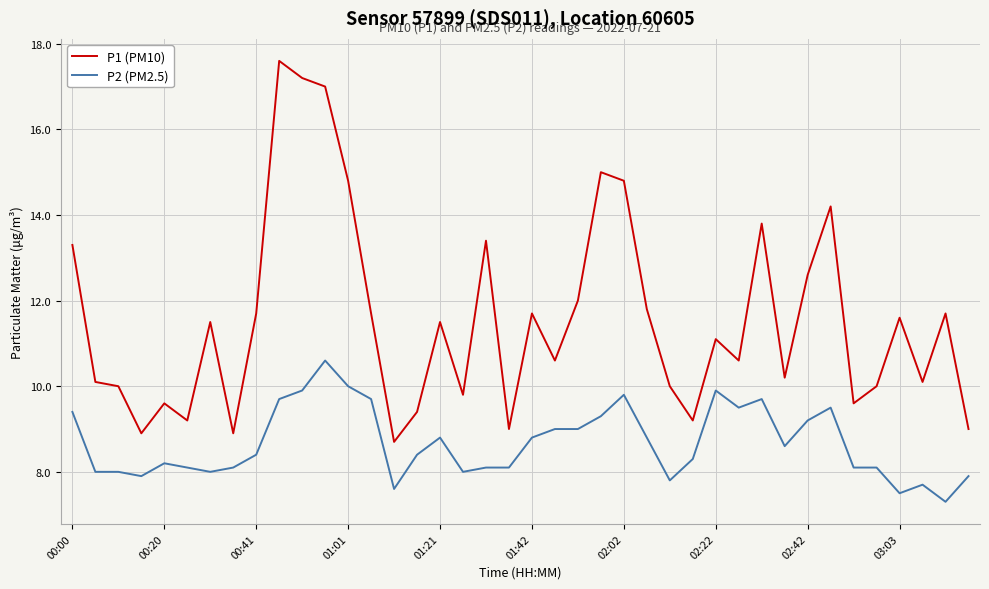

List the series in order of their peak value, highest first.

P1 (PM10), P2 (PM2.5)